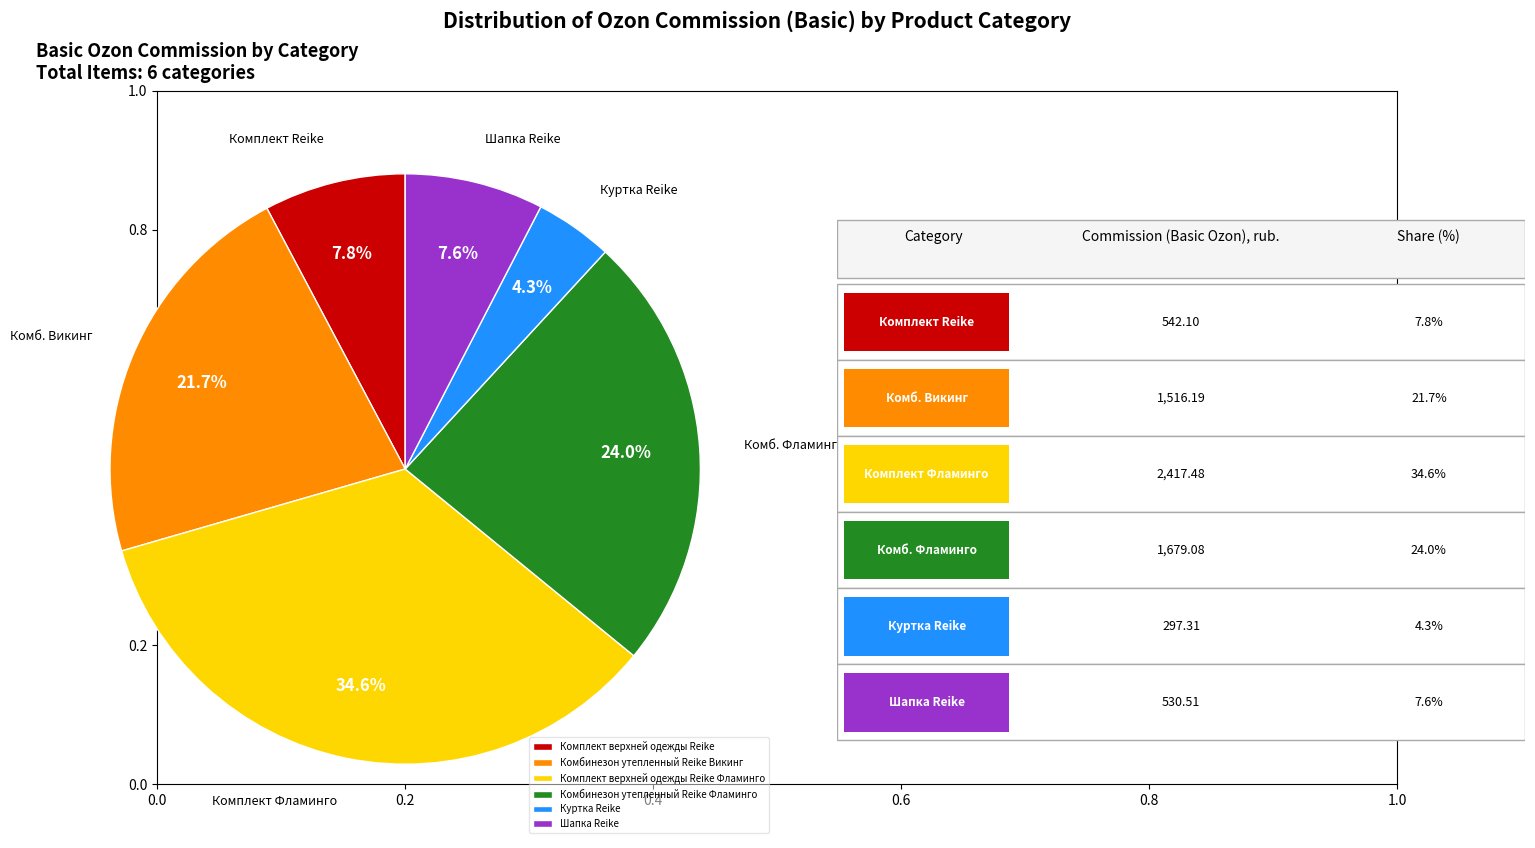

What is the total percentage of Комплект верхней одежды Reike Фламинго and Куртка Reike?

38.9%